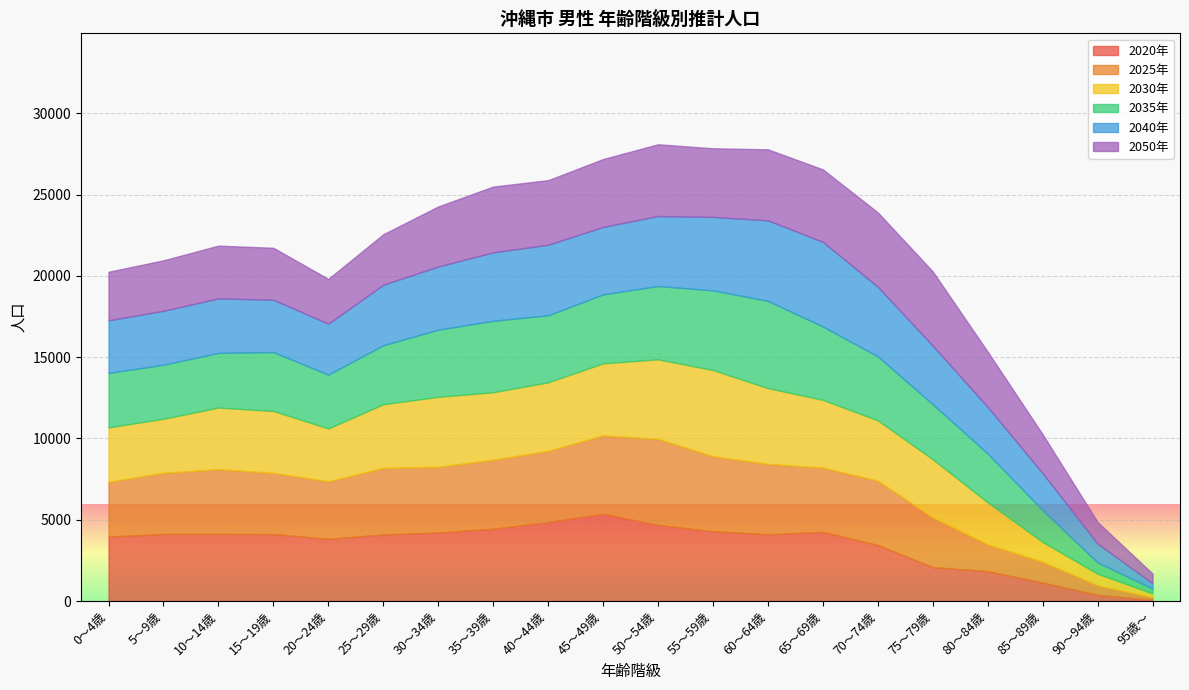

The value of 男 2050年 at 60～64歳 is 4368. True or false?

True